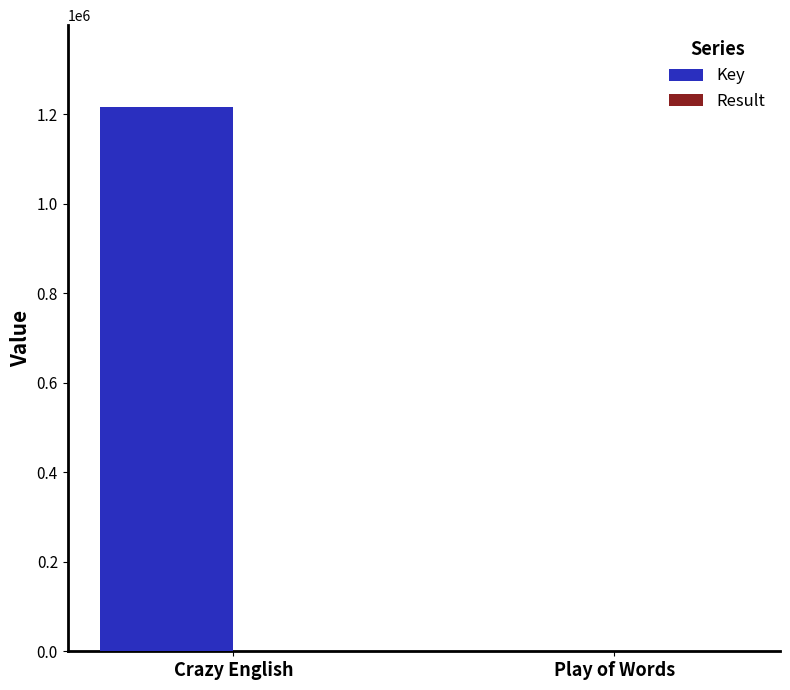

The value of Key at Crazy English is 1216378. True or false?

True